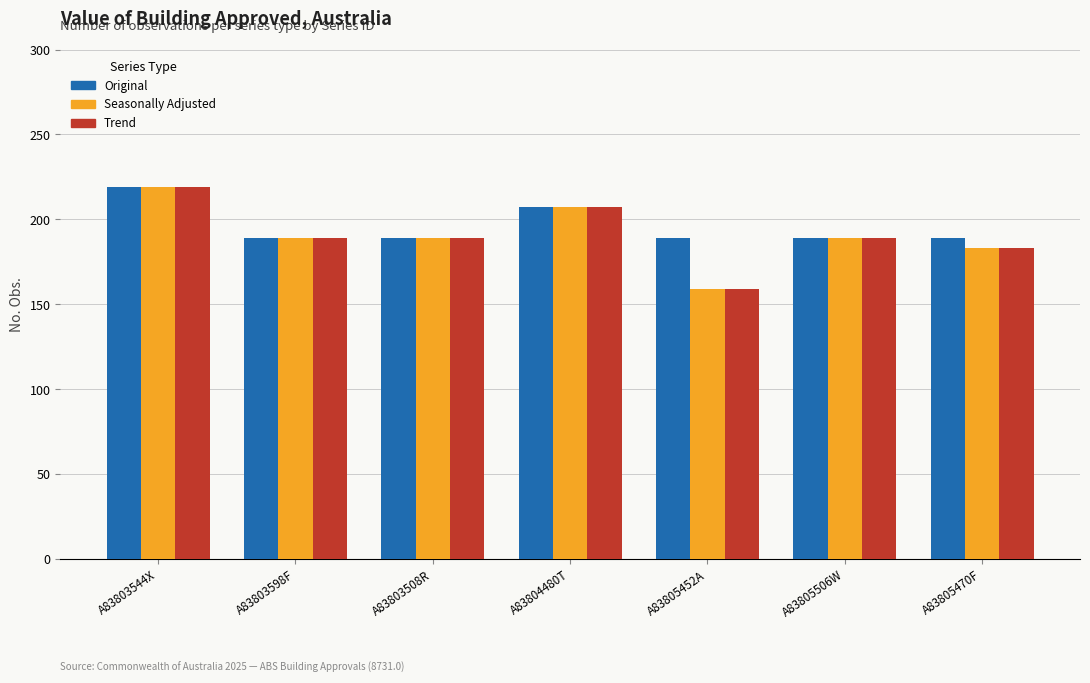

What is the sum of the Seasonally Adjusted values at A83805452A and A83803544X?

378